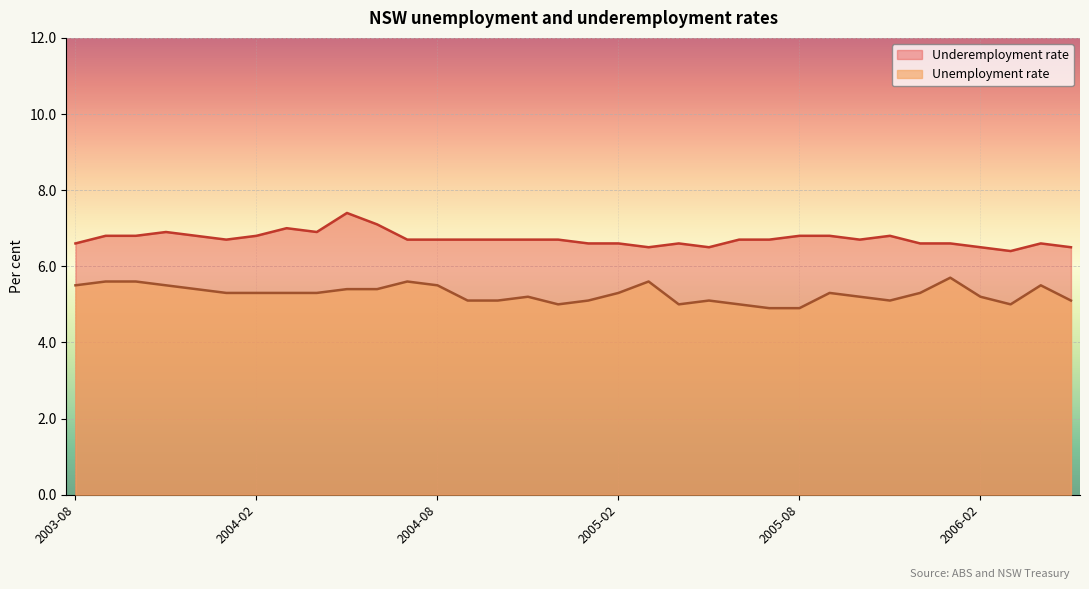

How many lines are shown in the chart?

2